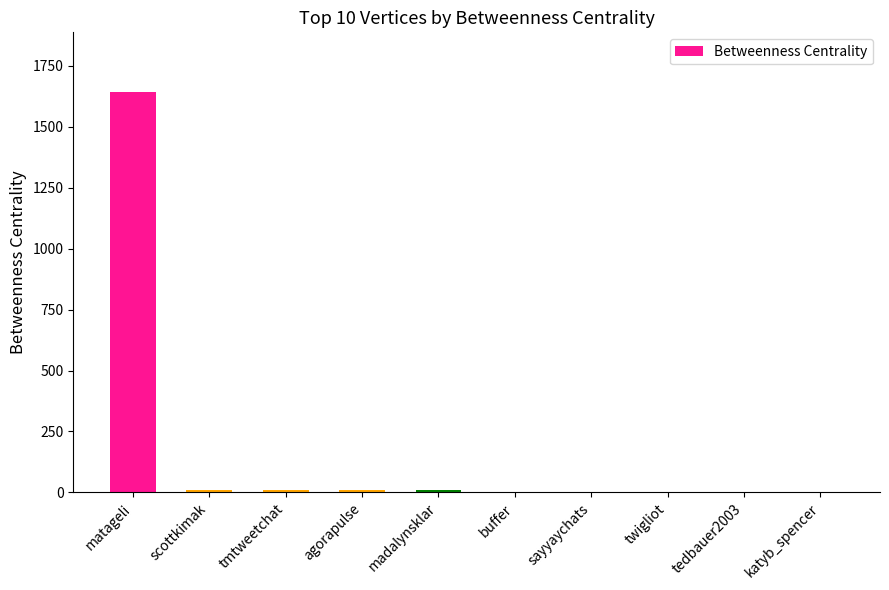

Which has a higher value, matageli or sayyaychats?

matageli